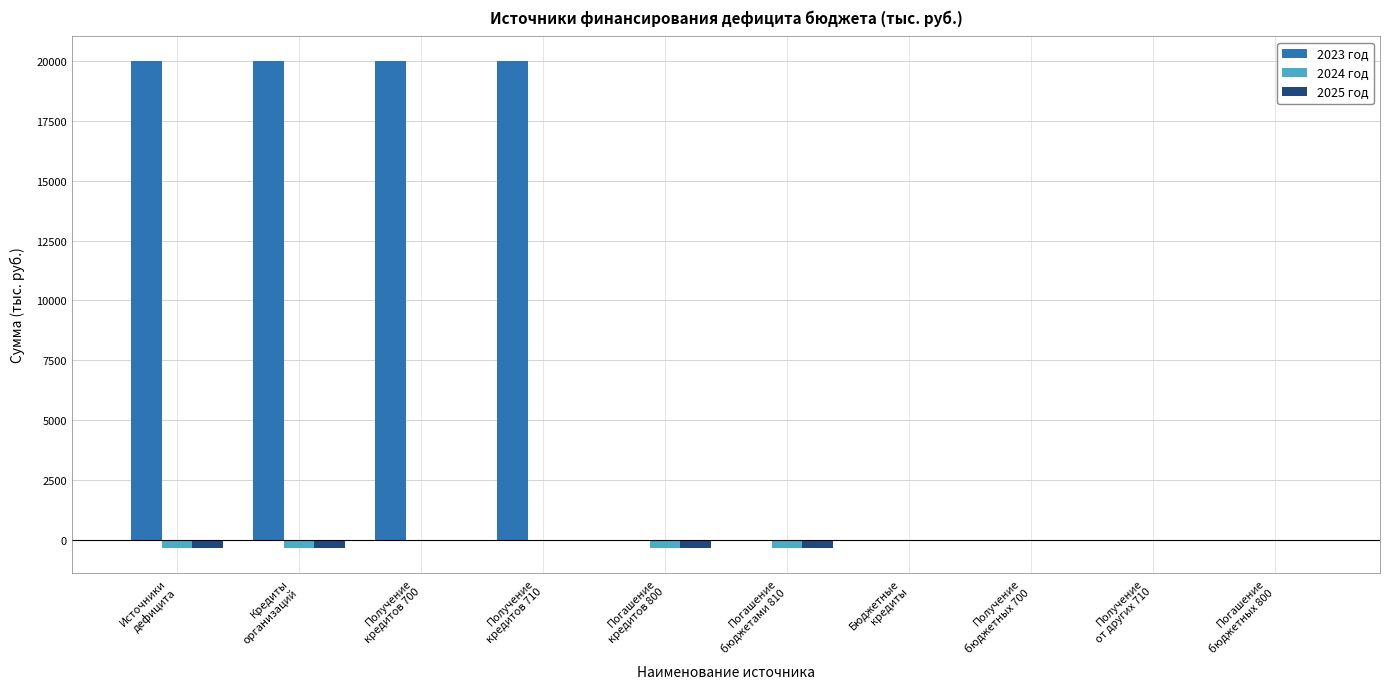

Which series has the largest total across all categories?

2023 год